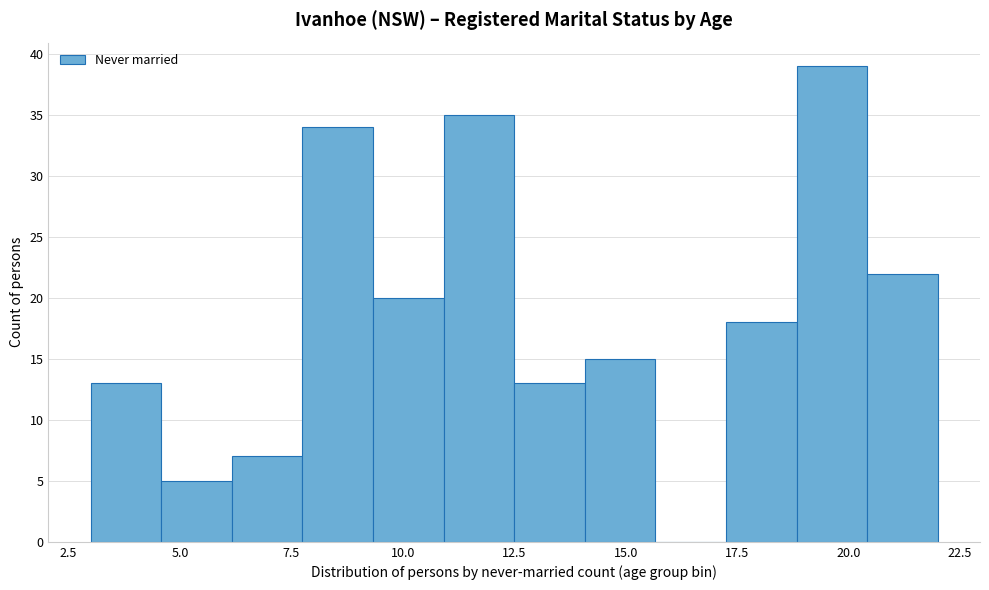

Around what value on the x-axis is the tallest bar? Give the approximate position of its centre, as read against the axis.

19.5